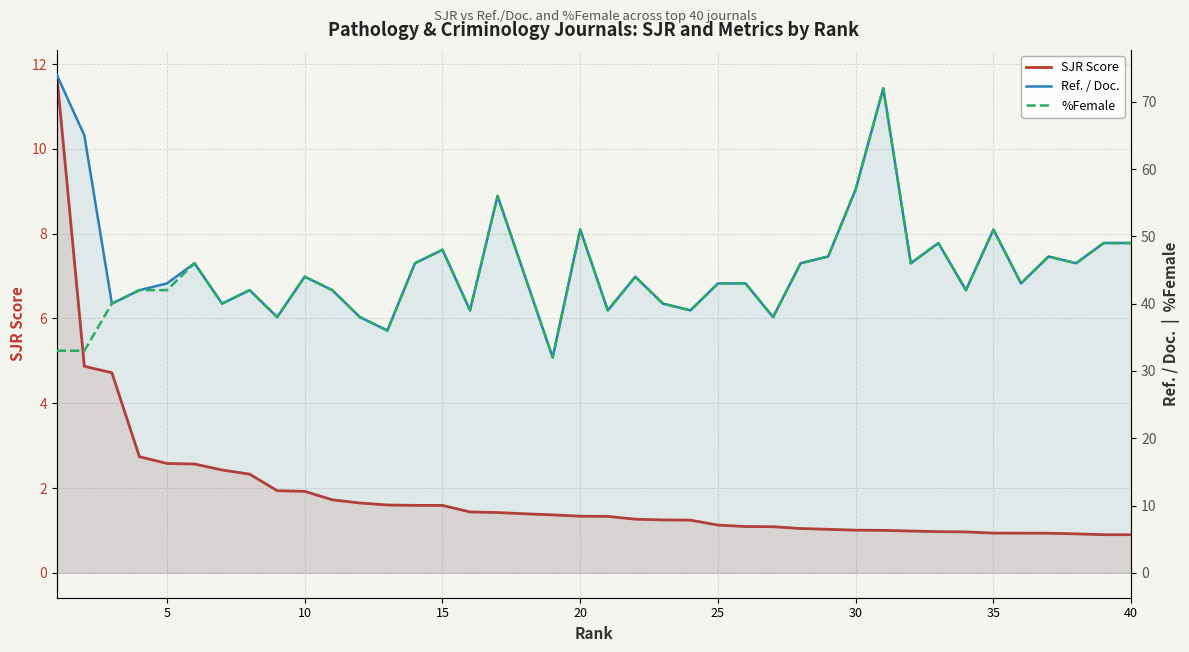

True or false: SJR Score and Ref. / Doc. intersect in this chart.

False